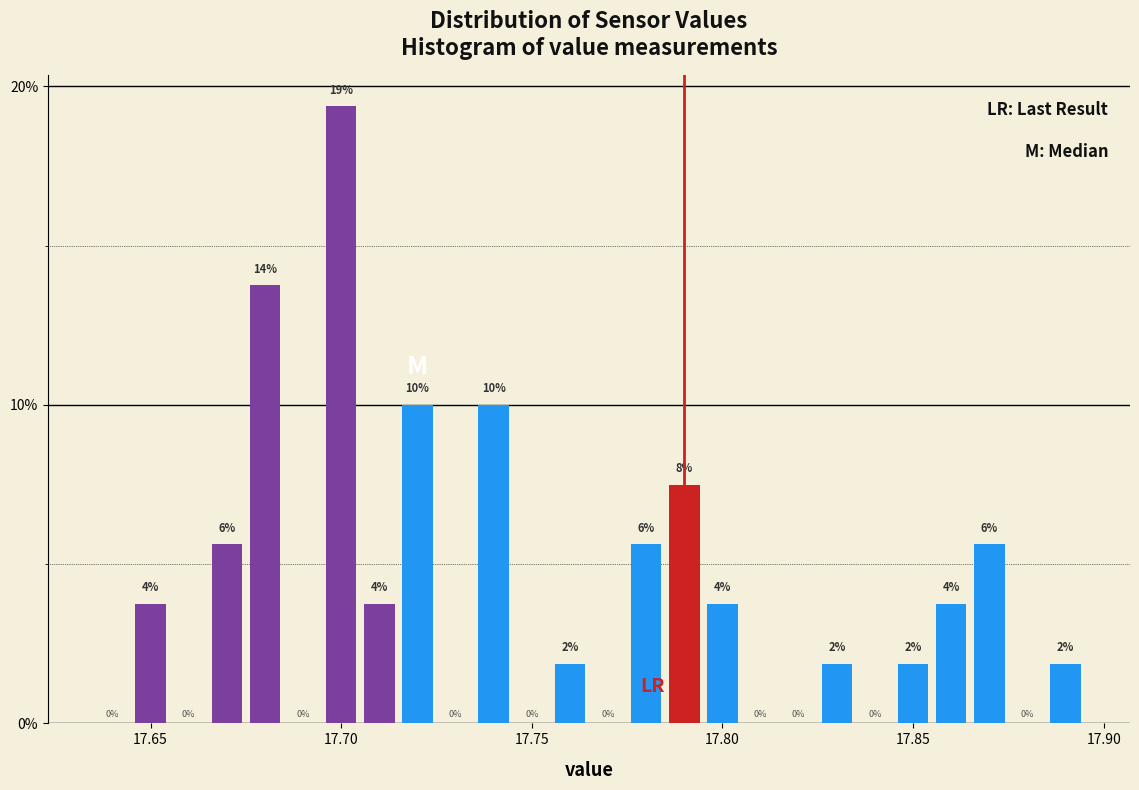

Around what value on the x-axis is the tallest bar? Give the approximate position of its centre, as read against the axis.

17.700